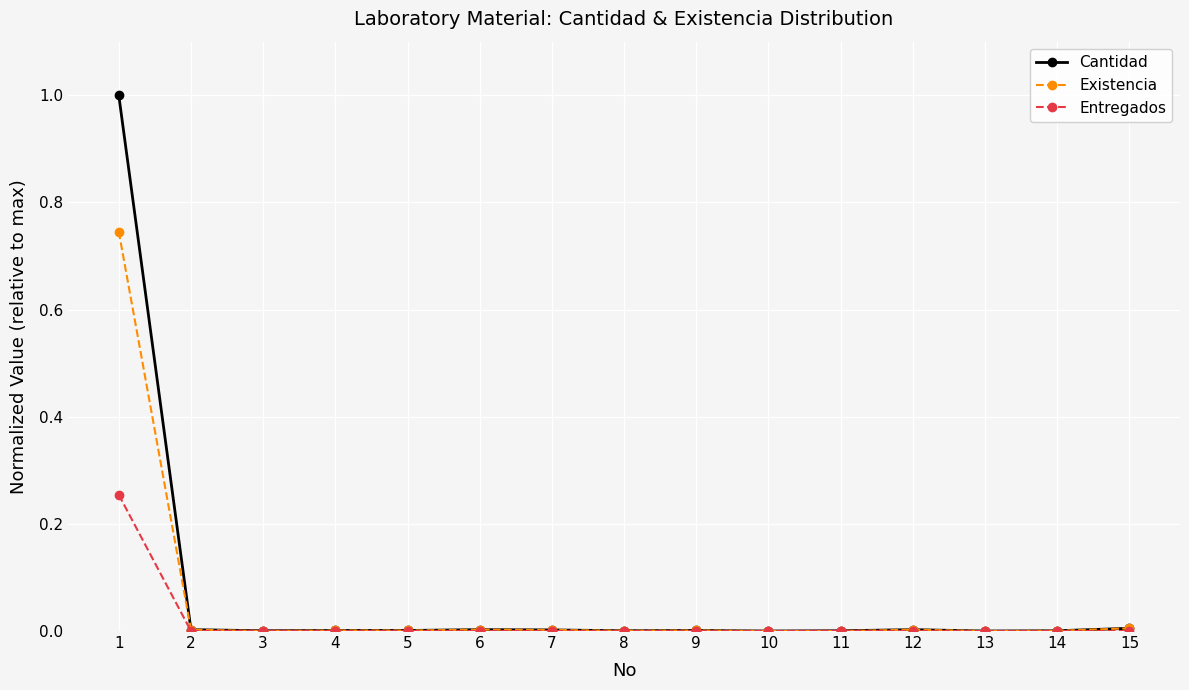

What is the highest value of the Cantidad series?

1.0